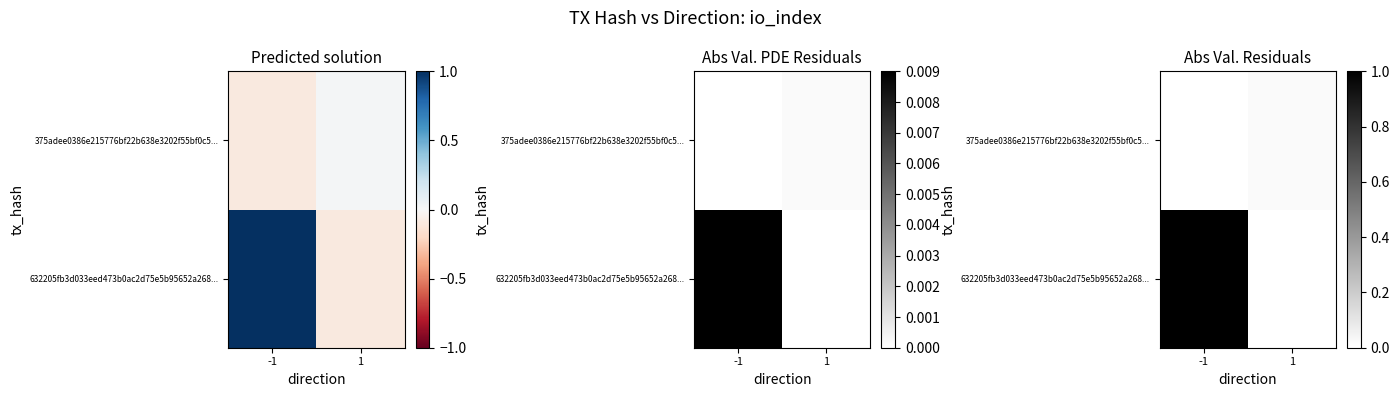

How many positive values does the 632205fb3d033eed473b0ac2d75e5b95652a268... series have?

1